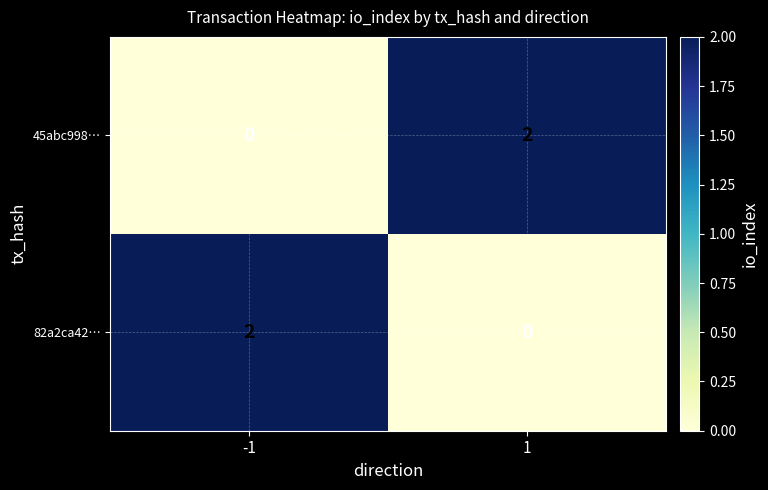

Rank the categories by 82a2ca42… value from lowest to highest.

1, -1